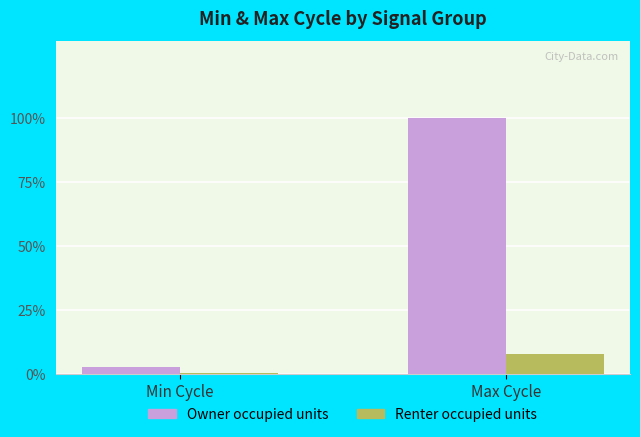

Read the Renter occupied units value at Max Cycle.

8.0